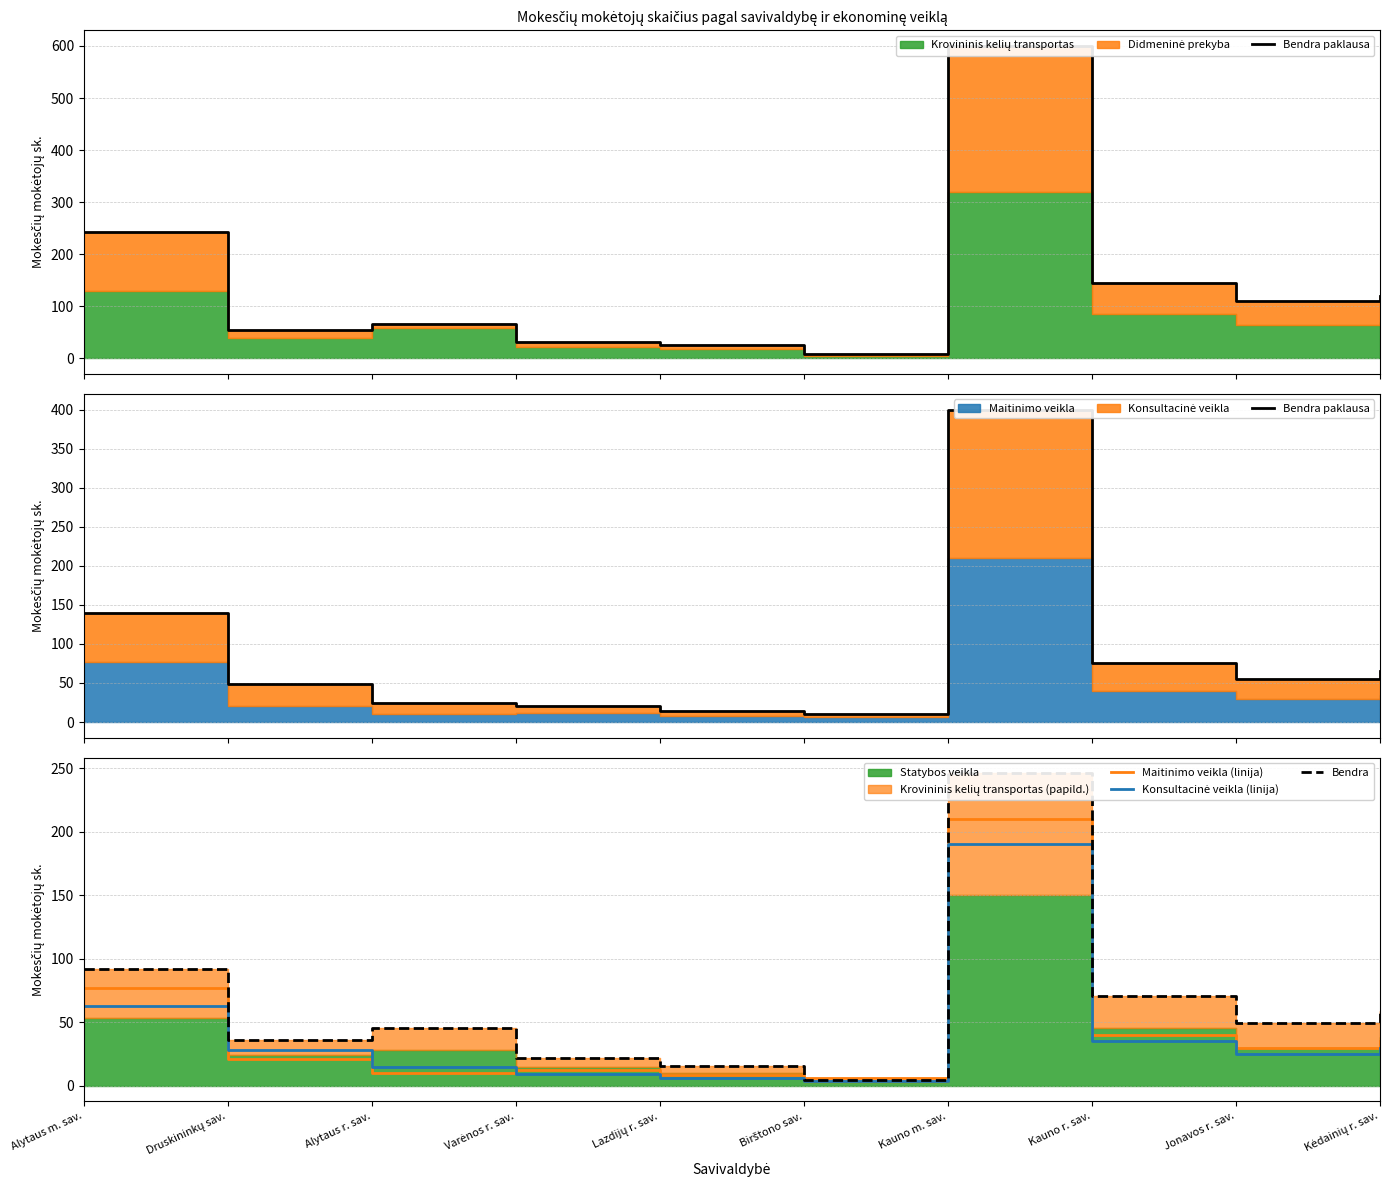

Where is Bendra nearest to the value 125?

Alytaus m. sav.